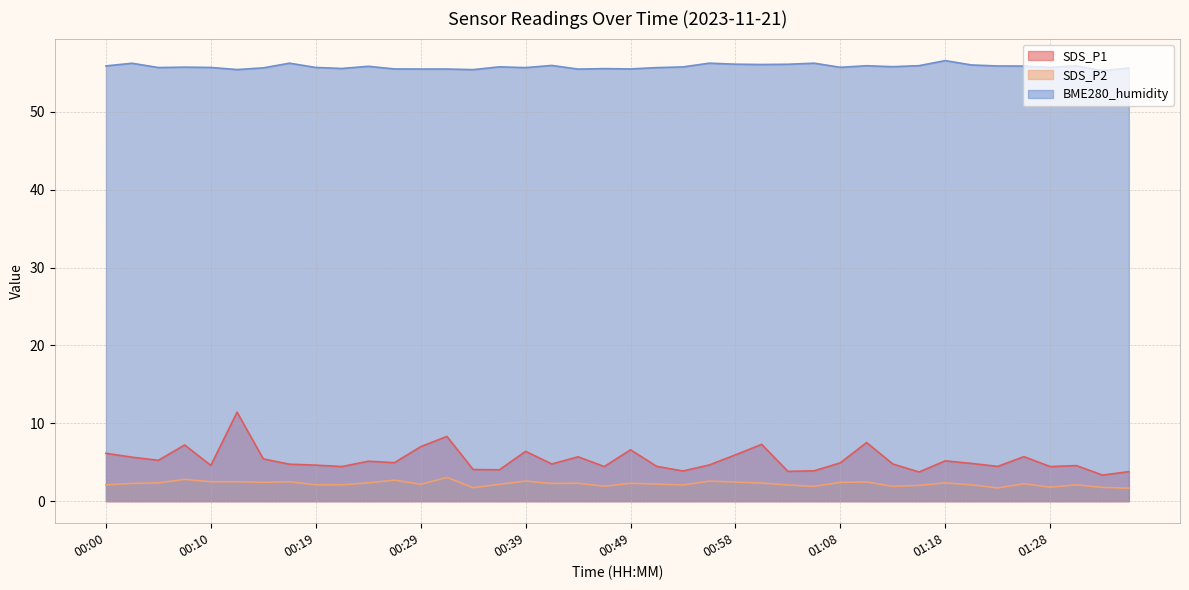

How many interior local valleys does the SDS_P1 series have?

13